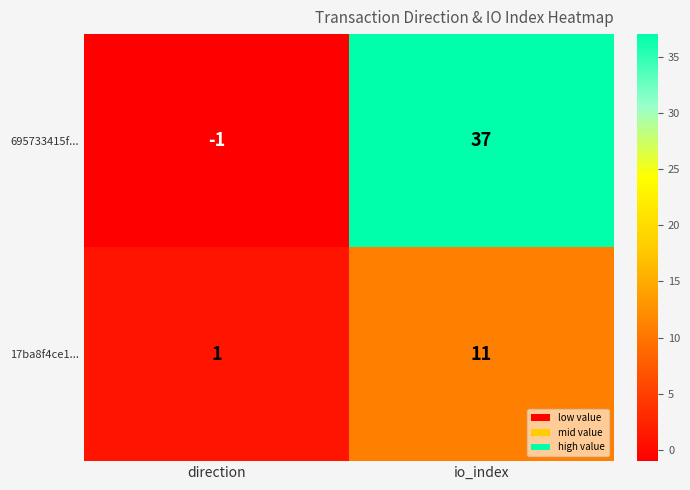

Which series has the widest spread of values?

695733415f...